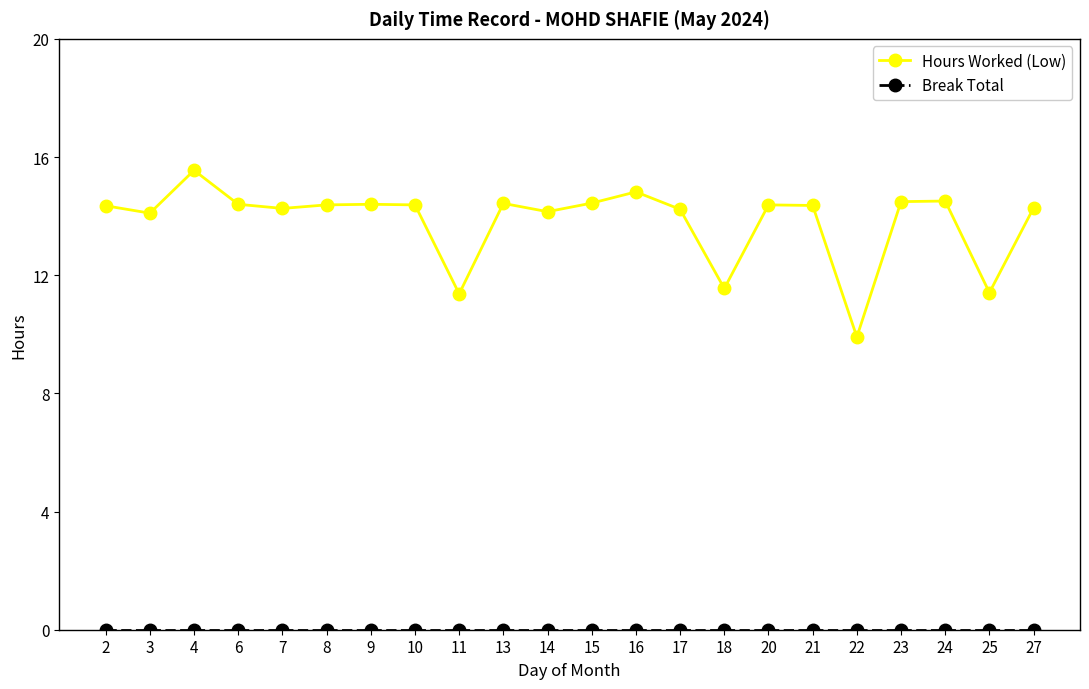

Read the Hours Worked (Low) value at 23.

14.5